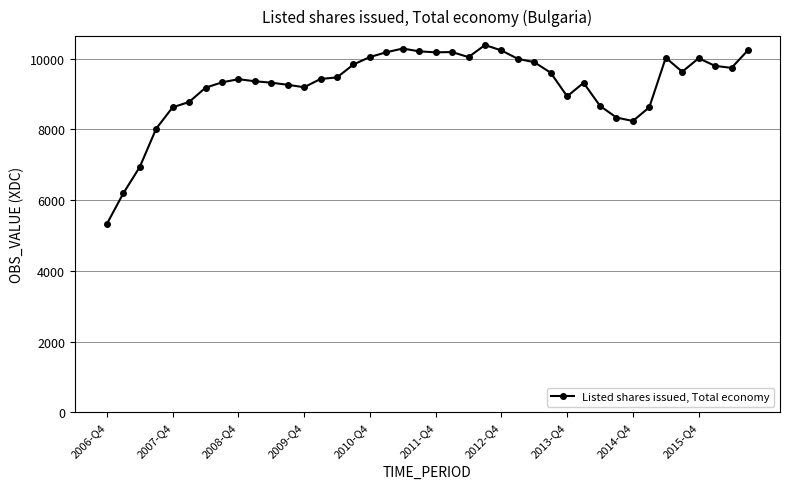

True or false: there are more than 2 points higher than both neighbors.

True